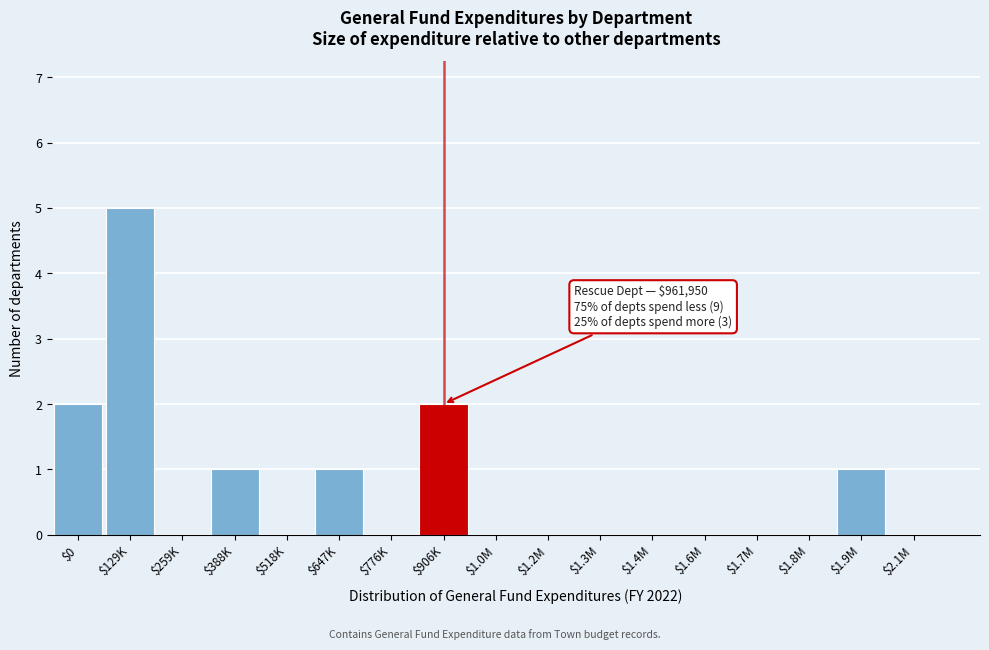

Is it true that the value at $259K is 0?

True